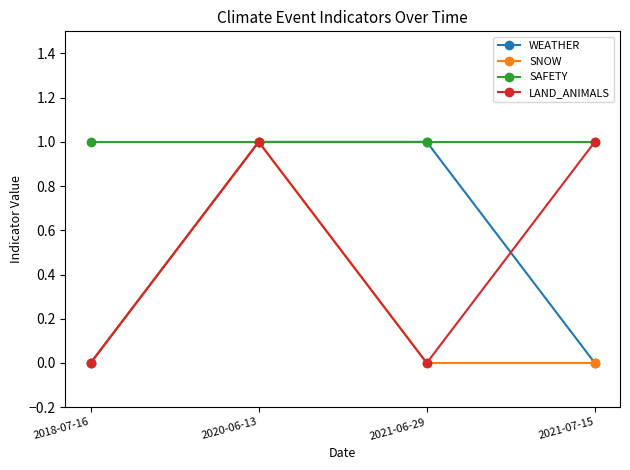

Does the chart have visible grid lines?

No